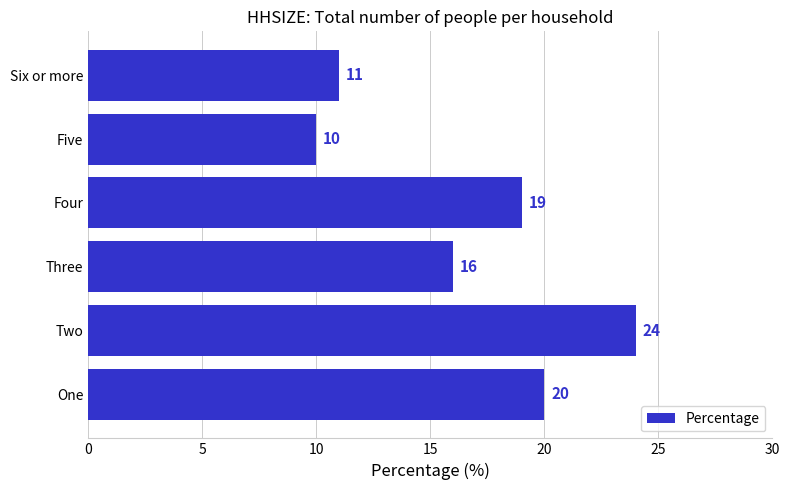

How many series are shown in this chart?

1